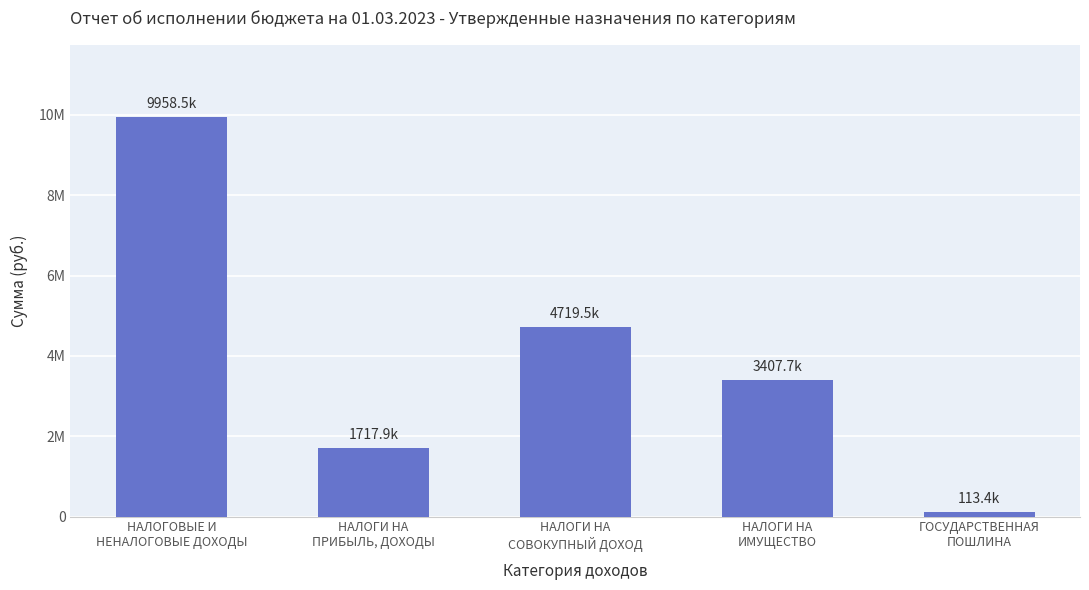

Is it true that the value at НАЛОГИ НА
СОВОКУПНЫЙ ДОХОД is 4719500?

True